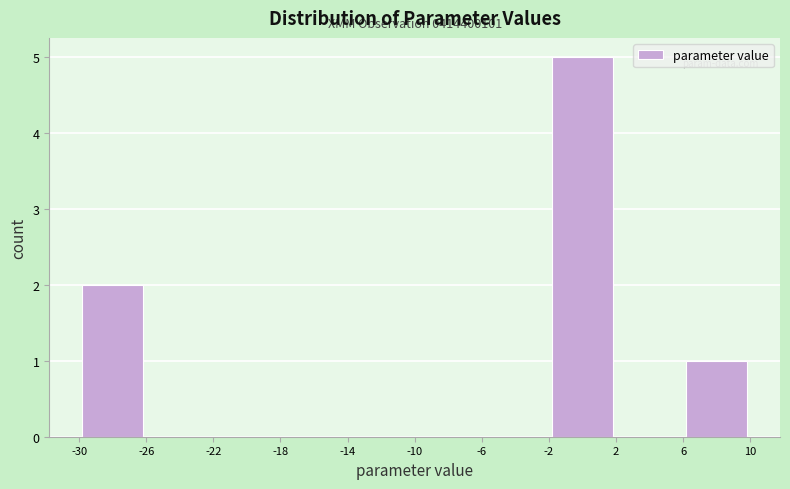

Which range on the x-axis has the tallest bar?

-2 to 2